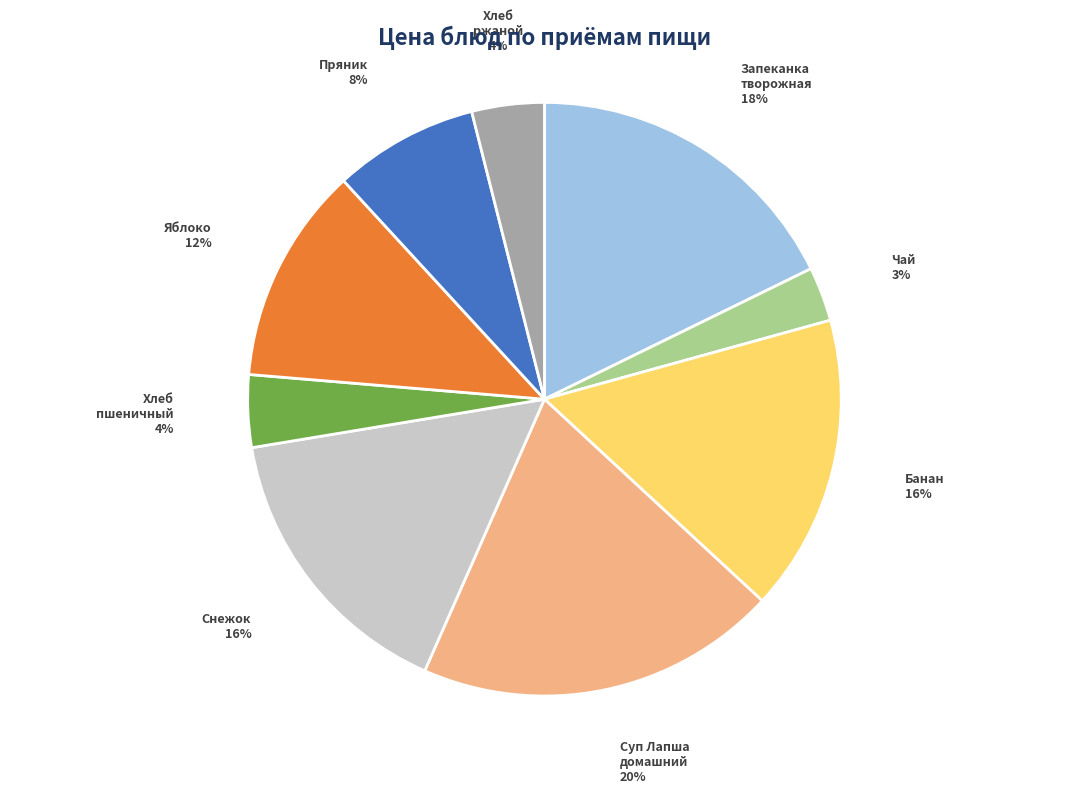

Is there any slice that represents more than half of the pie?

No